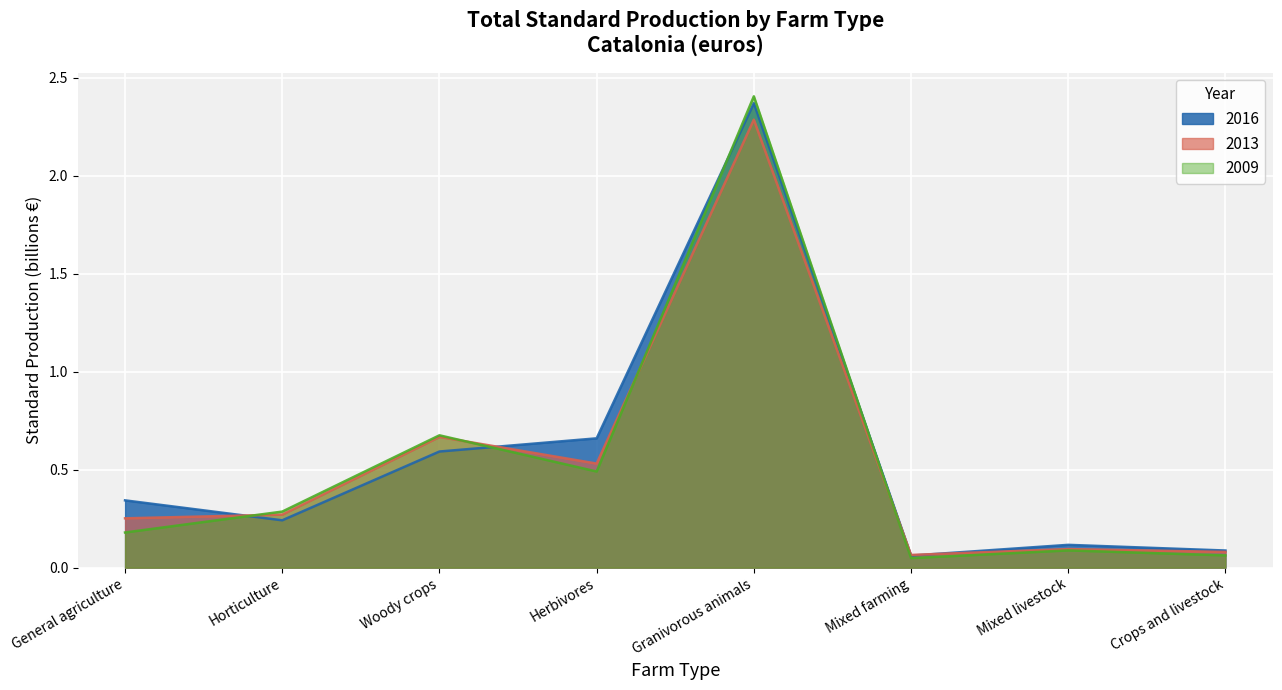

Count the number of data series in this chart.

3